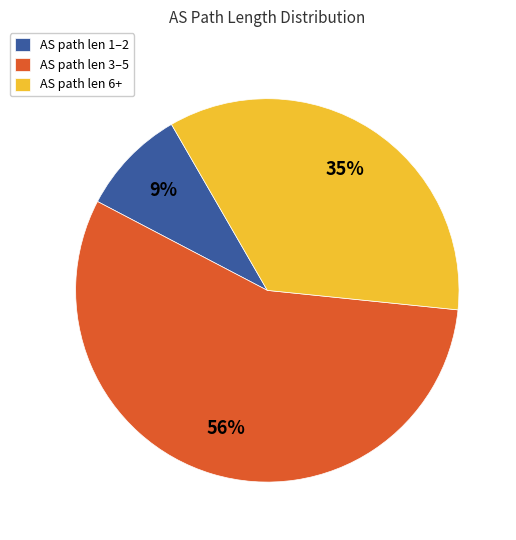

Rank the categories by value from highest to lowest.

AS path len 3–5, AS path len 6+, AS path len 1–2